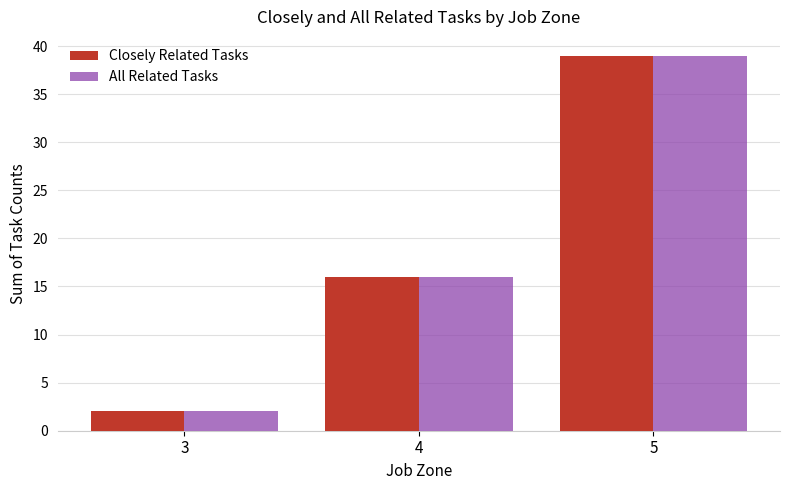

What is the difference between the second highest and minimum values in the All Related Tasks series?

14